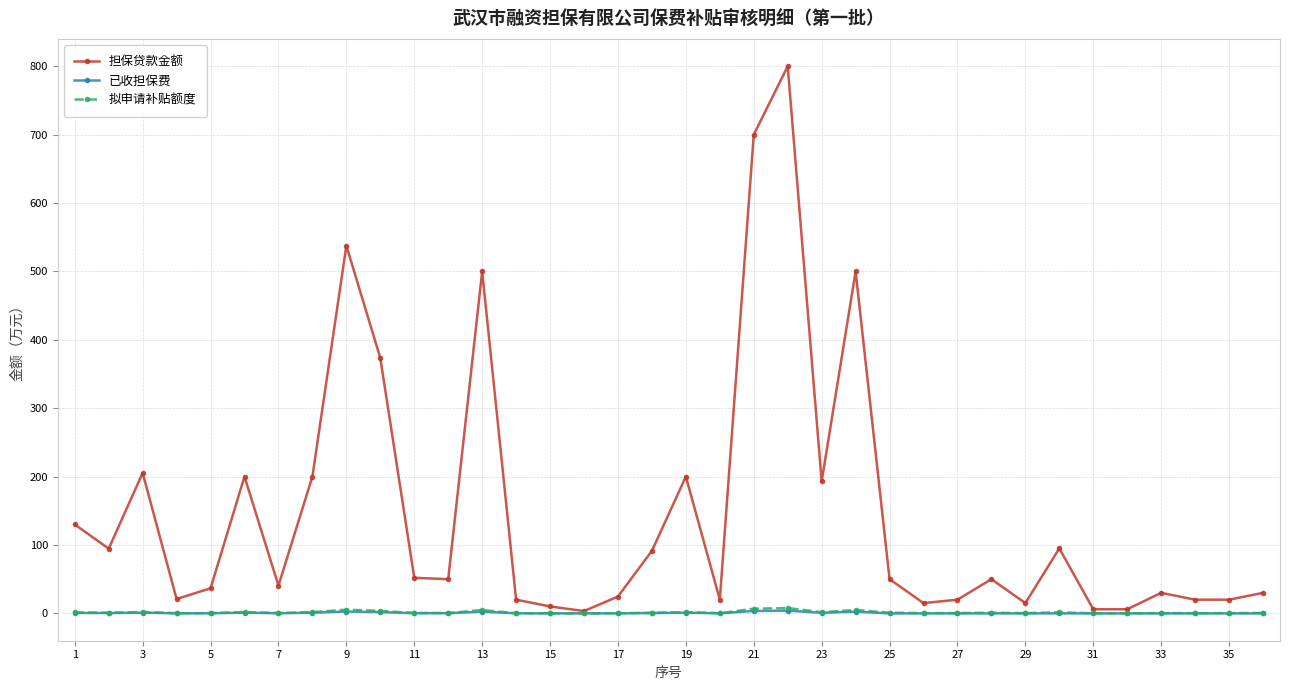

Which series has the largest range (max minus min)?

担保贷款金额